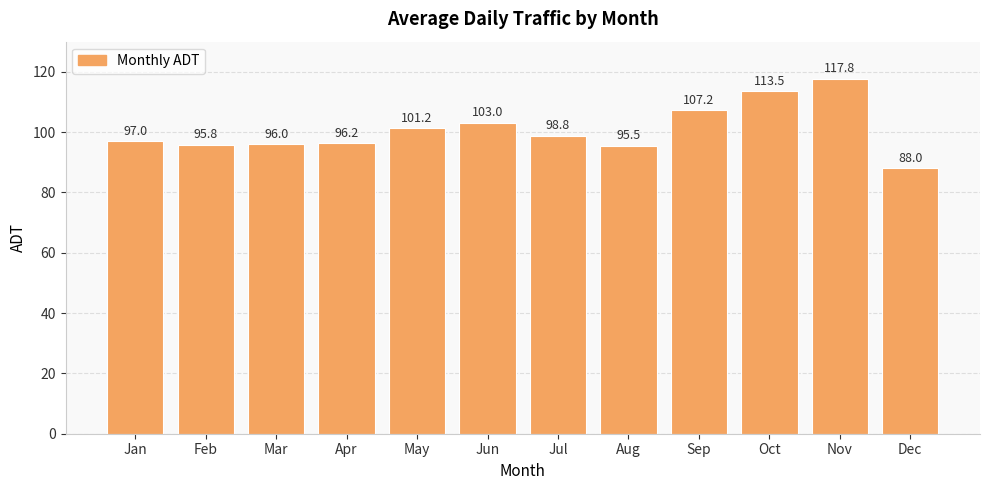

Which category has the lowest value across all series?

Dec